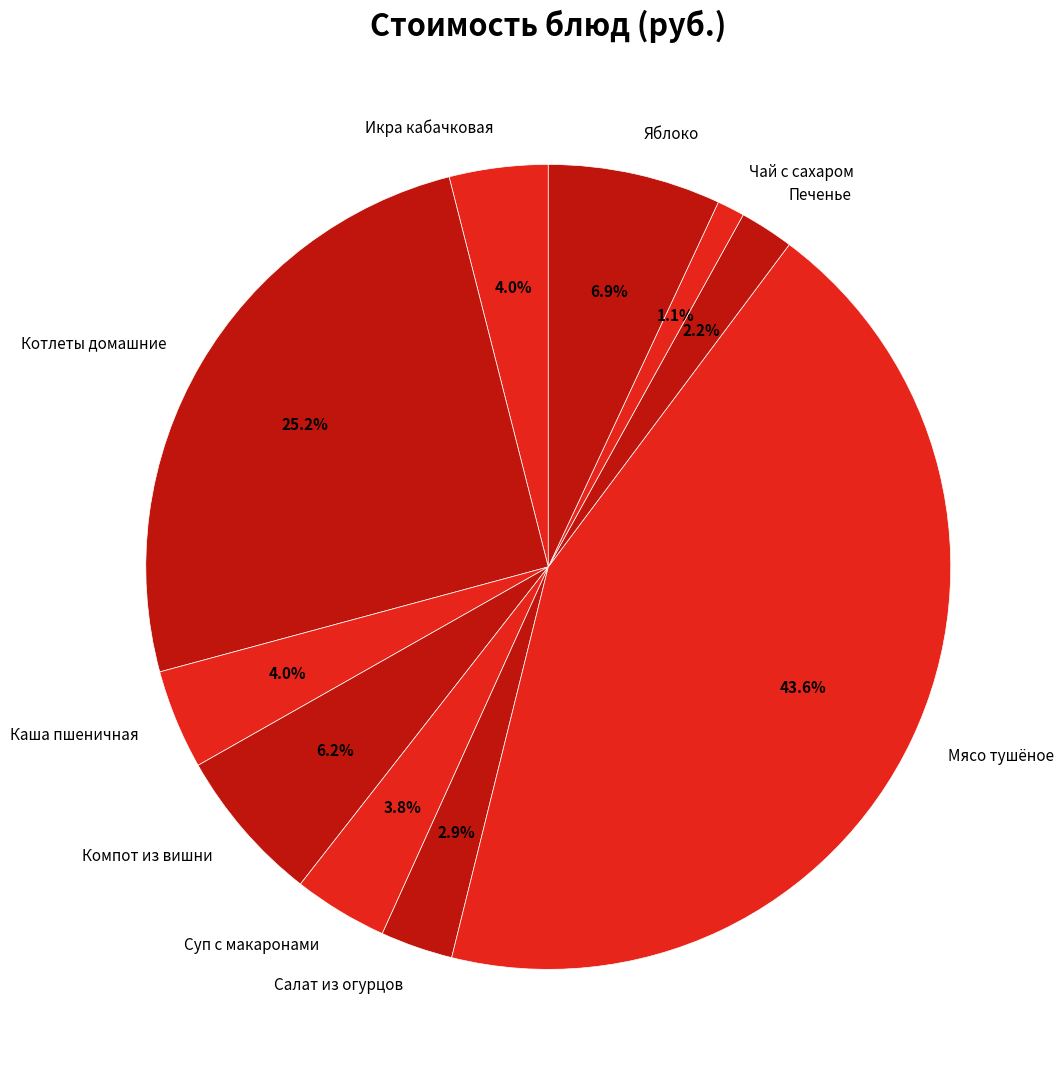

Which slice is the largest?

Мясо тушёное